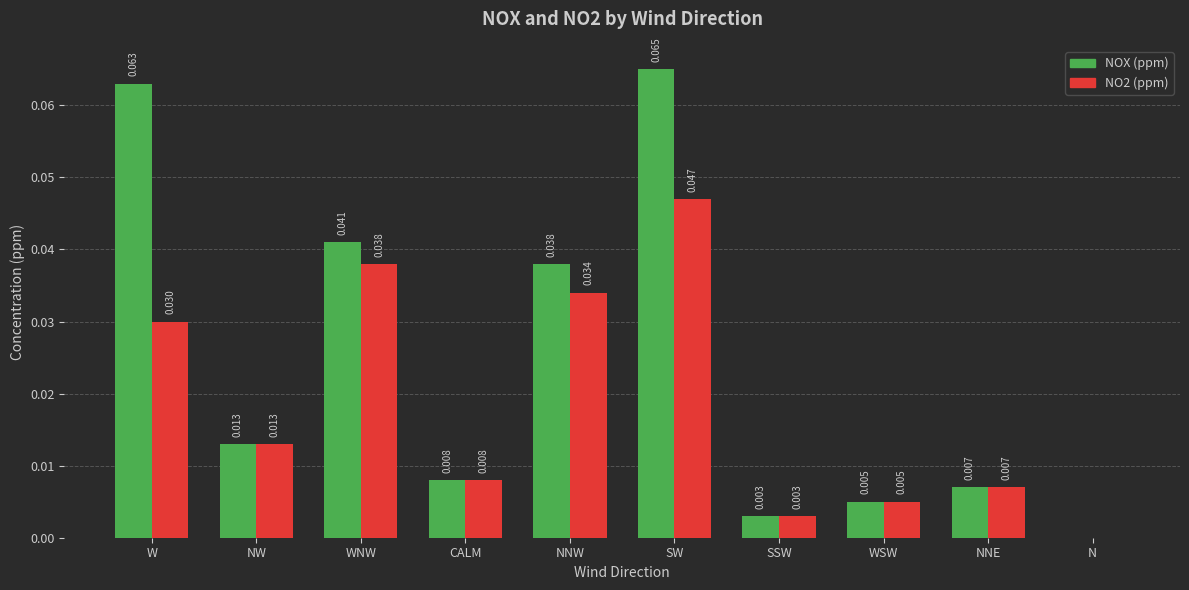

At which category is the sum across all series the highest?

SW